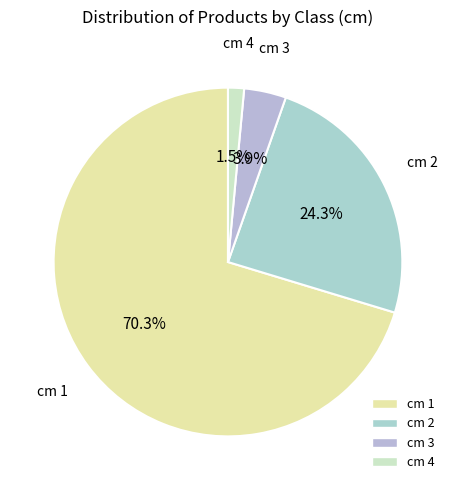

Rank the categories by value from lowest to highest.

cm 4, cm 3, cm 2, cm 1